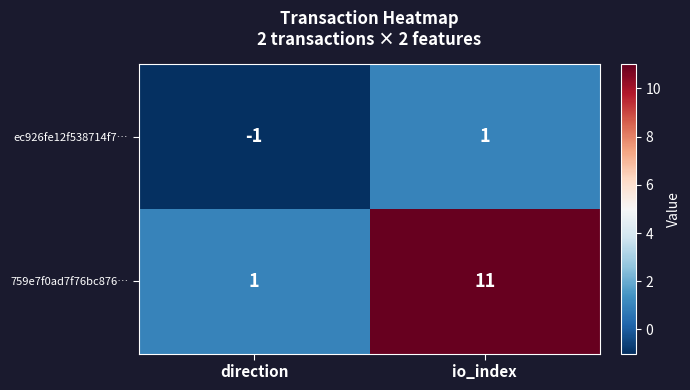

What is the average value of the 759e7f0ad7f76bc876… series?

6